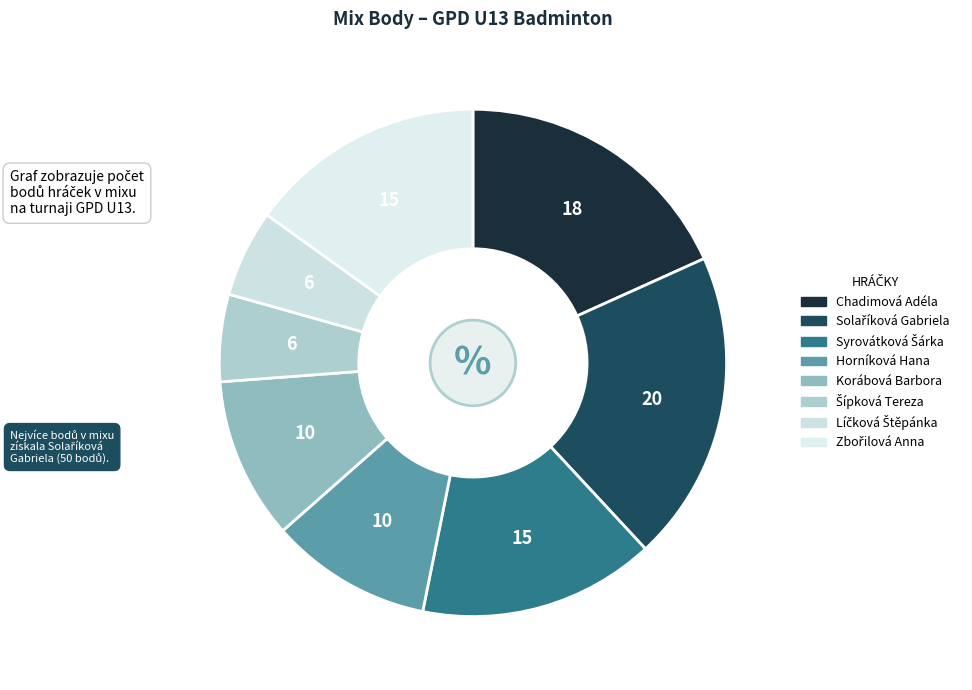

What is the change in value from Líčková Štěpánka to Zbořilová Anna?

+24